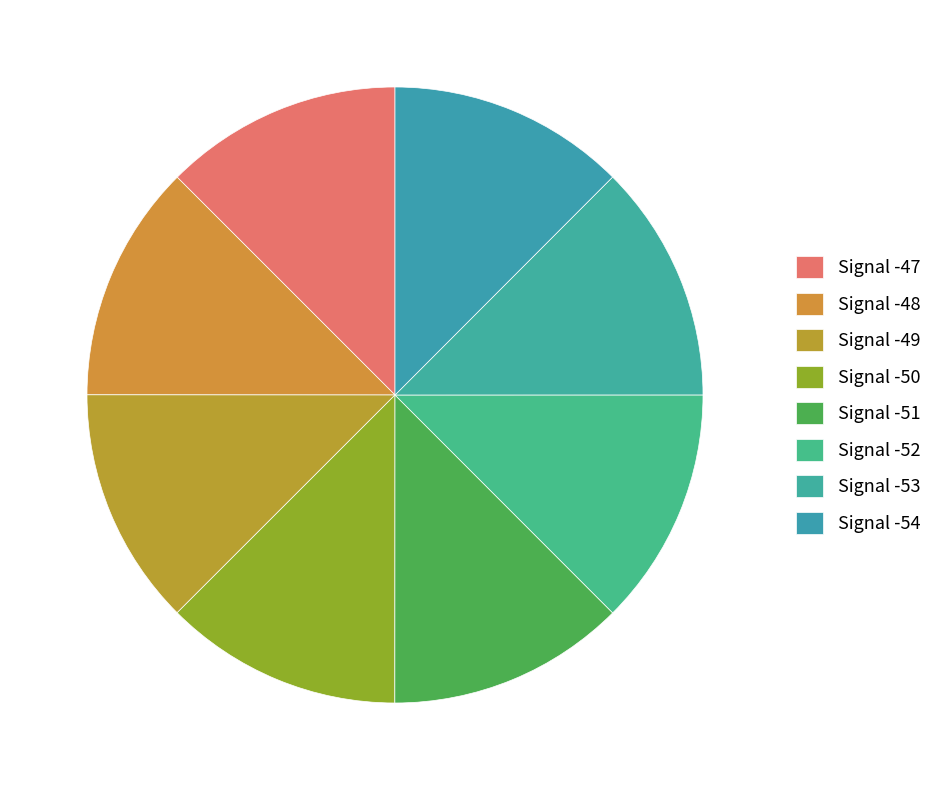

How many segments does this pie chart have?

8